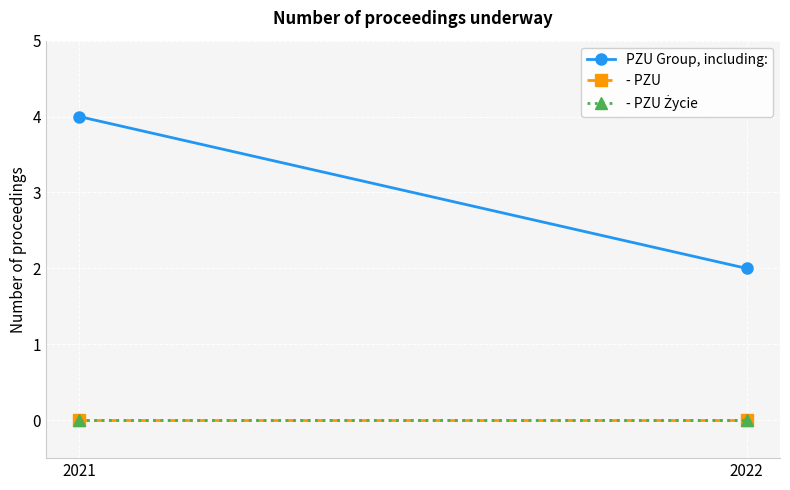

Reading left to right, what are all the values shown in this chart?

PZU Group, including:: 2021=4	2022=2
- PZU: 2021=0	2022=0
- PZU Życie: 2021=0	2022=0